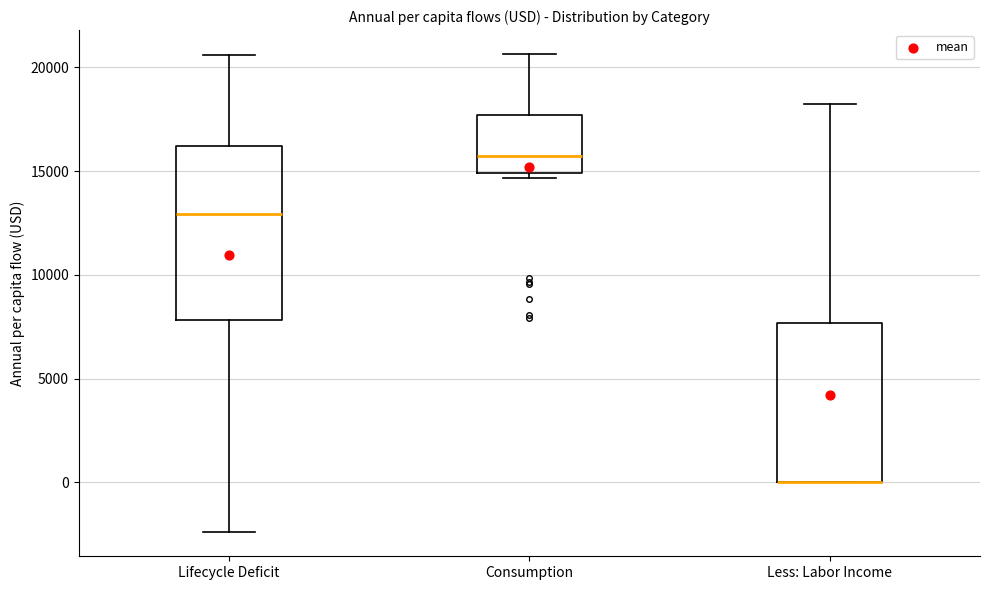

Reading left to right, transcribe this box plot: for each box, give where its median line is, the range the box spans, and where its two whiskers end, as read against the y-axis. The values are not printed on the chart, so give them approximately, as read against the axis.

Lifecycle Deficit: median 13000, box 8000 to 16000, whiskers -2500 to 20500
Consumption: median 15500, box 15000 to 17500, whiskers 14500 to 20500
Less: Labor Income: median 0 (drawn on the box's lower edge), box 0 to 7500, whiskers 0 to 18000